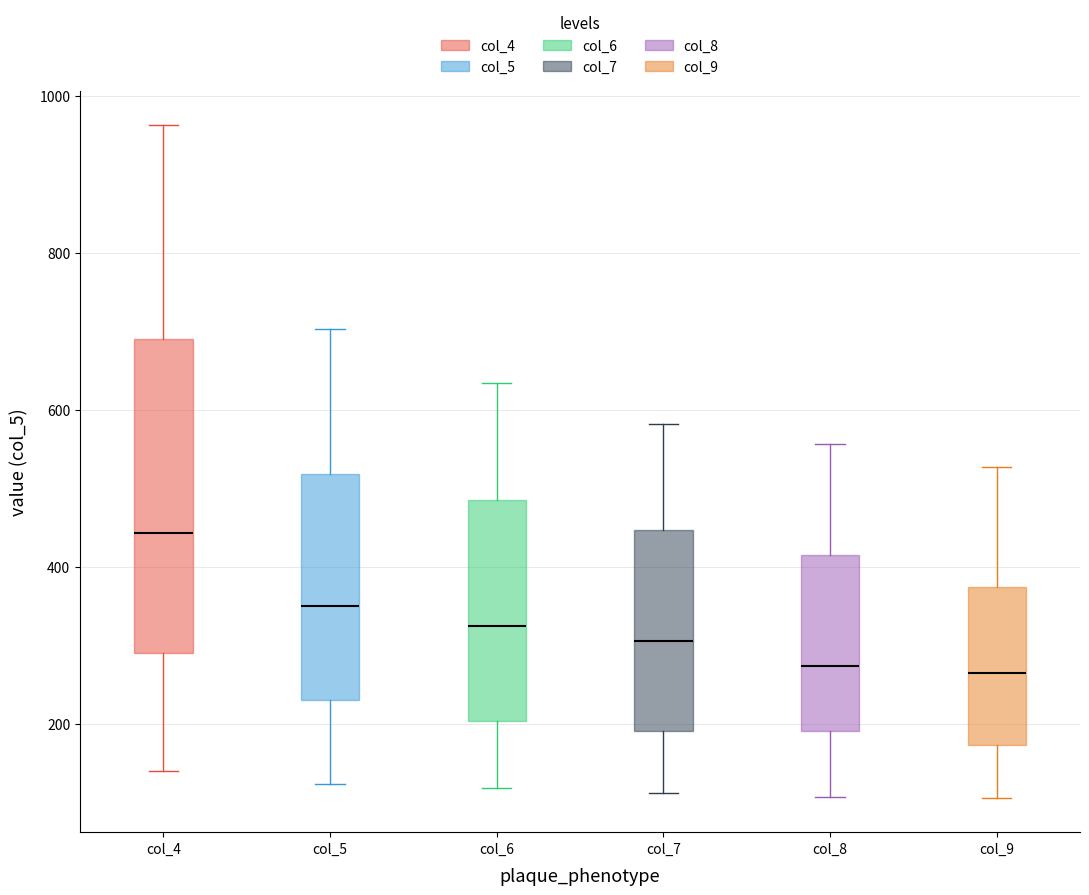

Reading left to right, transcribe this box plot: for each box, give where its median line is, the range the box spans, and where its two whiskers end, as read against the y-axis. The values are not printed on the chart, so give them approximately, as read against the axis.

col_4: median 440, box 300 to 700, whiskers 140 to 960
col_5: median 360, box 240 to 520, whiskers 120 to 700
col_6: median 320, box 200 to 480, whiskers 120 to 640
col_7: median 300, box 200 to 440, whiskers 120 to 580
col_8: median 280, box 200 to 420, whiskers 100 to 560
col_9: median 260, box 180 to 380, whiskers 100 to 520